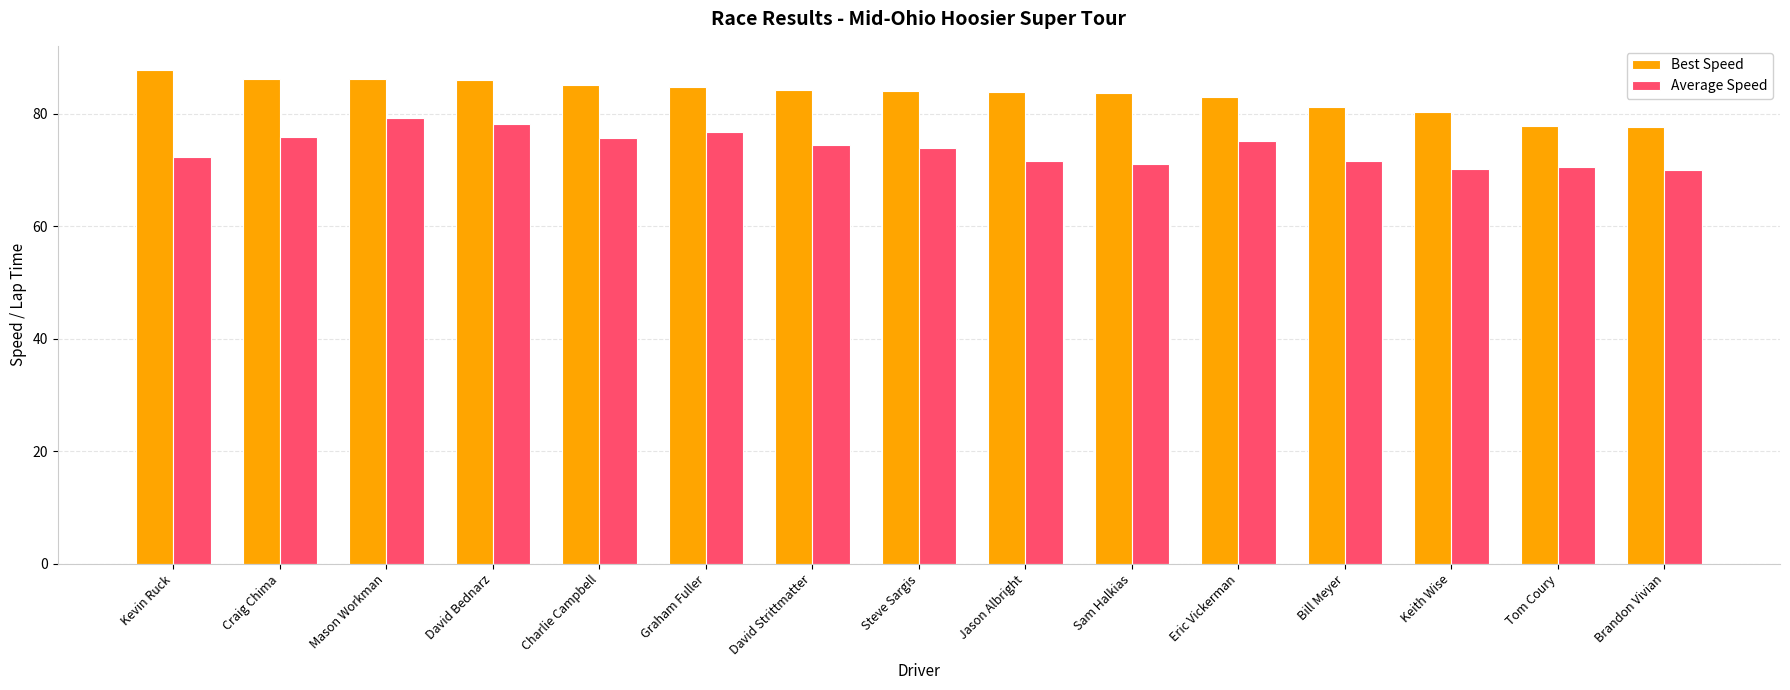

What is the label of the 8th bar from the left?

Steve Sargis